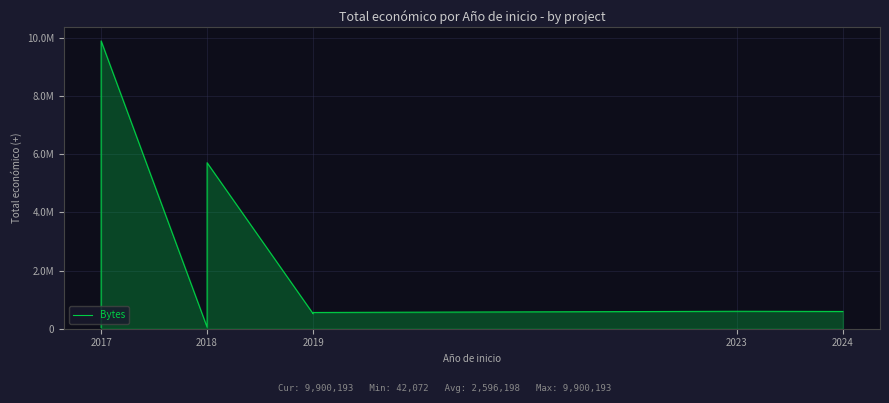

True or false: the data shows 518127 at 2019.

True